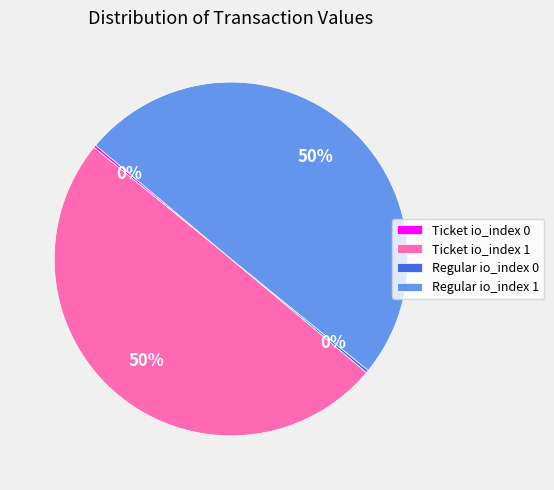

To the nearest percent, what percentage of the pie is Regular io_index 1?

50%